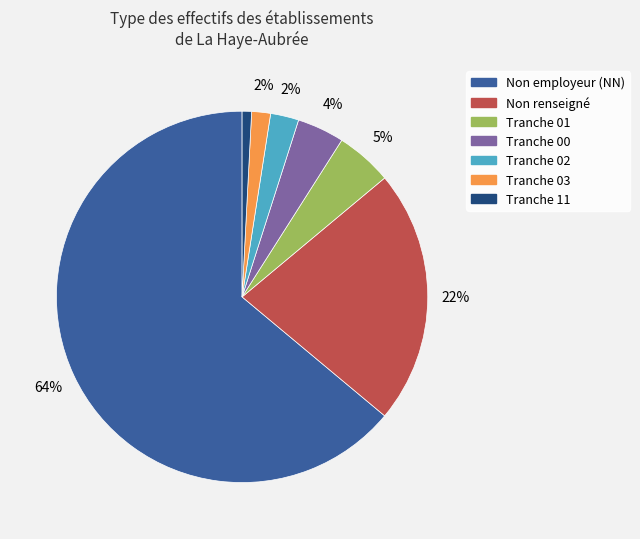

Is there a majority slice in this chart?

Yes